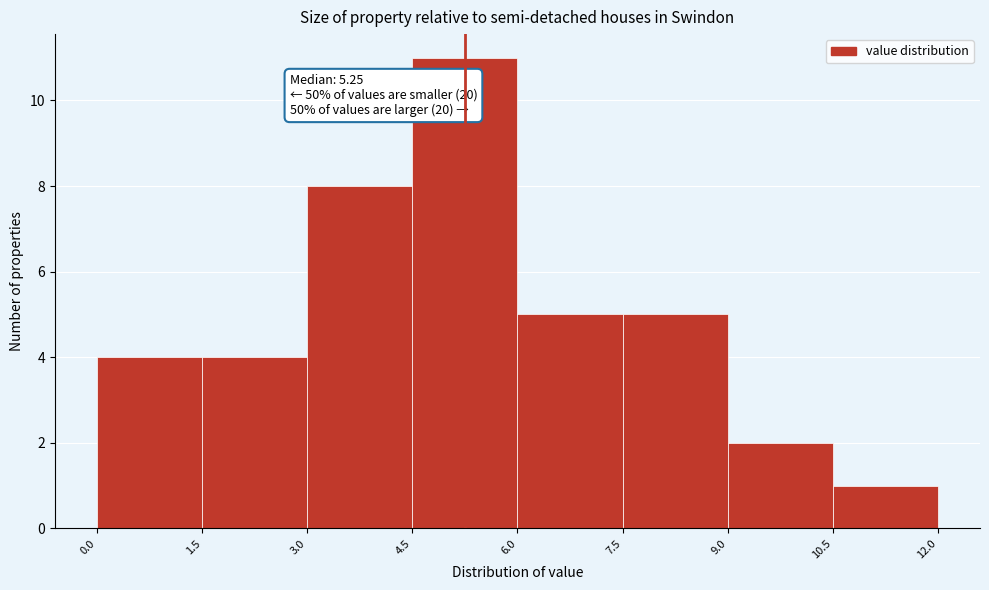

Over which range of the x-axis is the bar tallest?

4.5 to 6.0